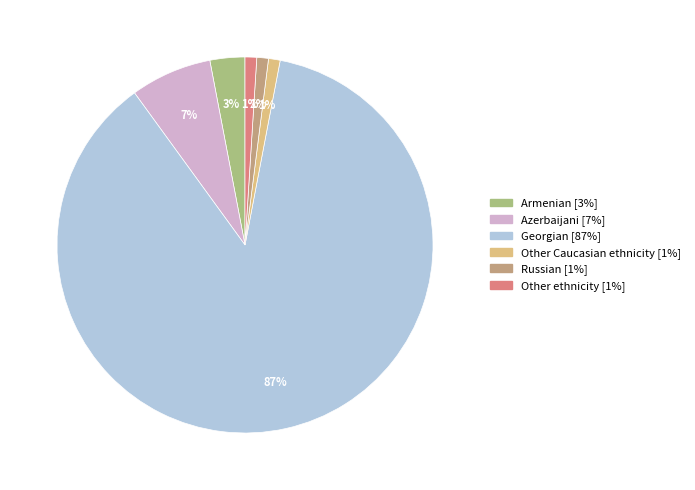

Between Russian and Armenian, which is larger?

Armenian